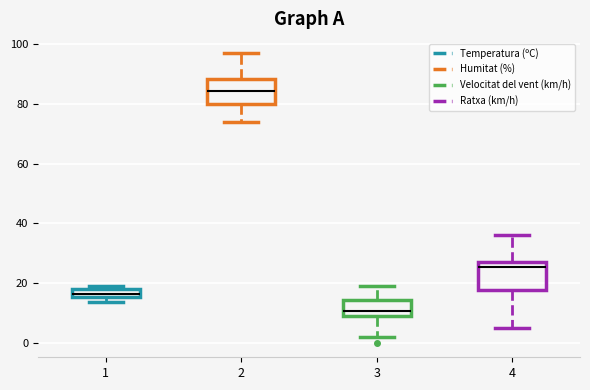

Where does the upper whisker of the box at x = 2 end on the y-axis? The values are not printed on the chart, so give them approximately, as read against the axis.

98